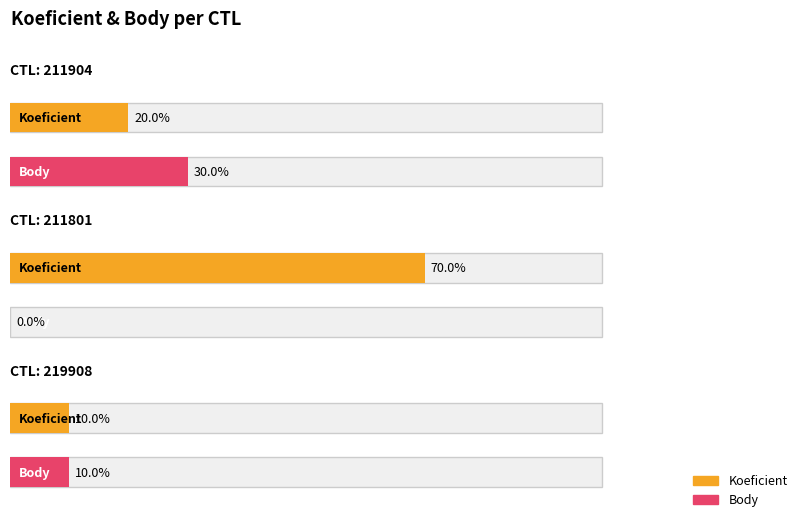

How many data points in Body are less than 1?

1